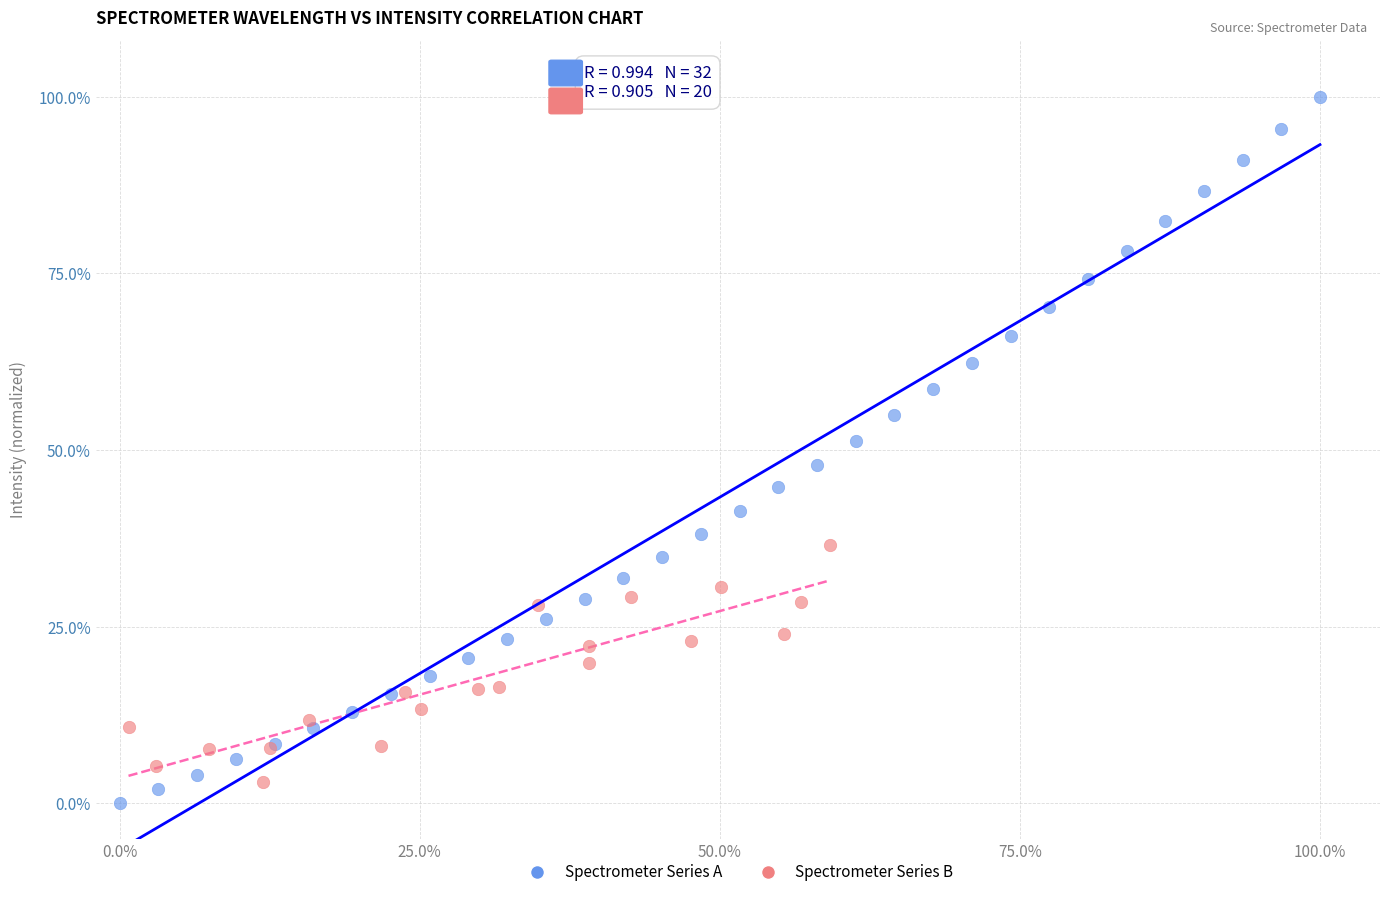

Which series reaches the maximum Y coordinate?

Spectrometer Series A